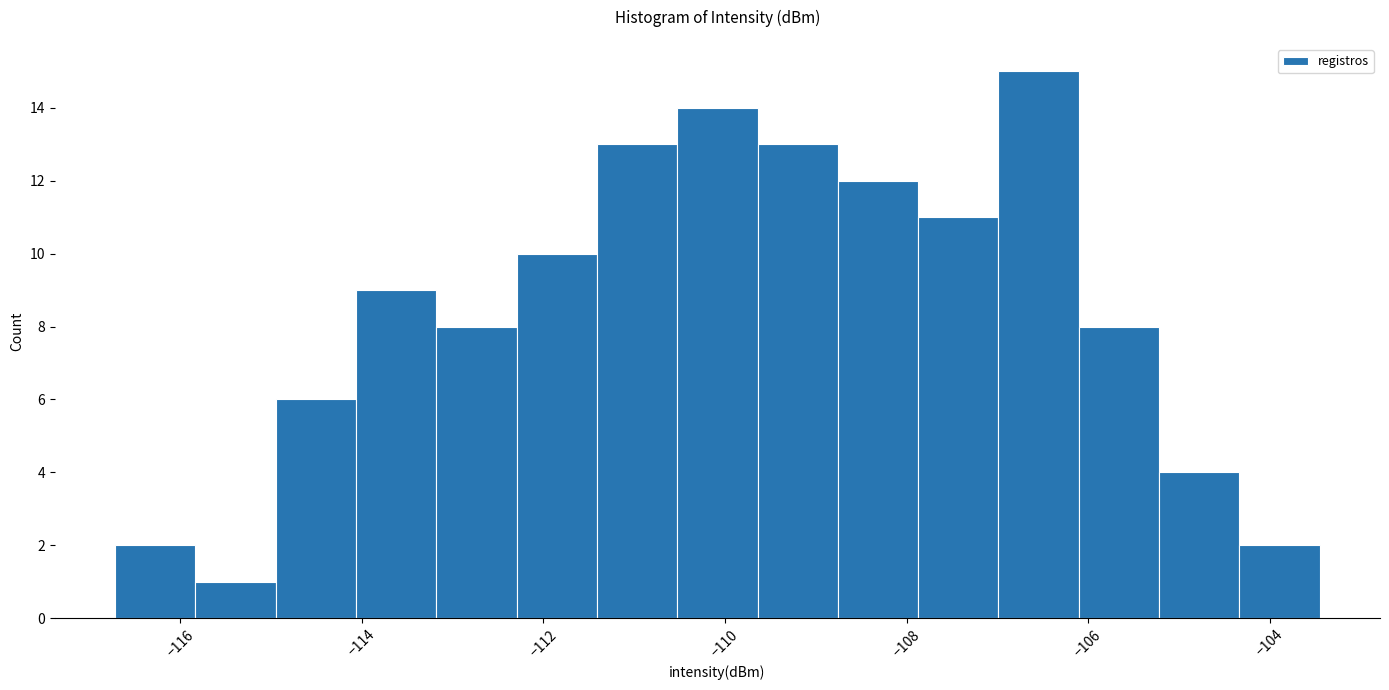

Over which range of the x-axis is the bar tallest?

-107.0 to -106.2